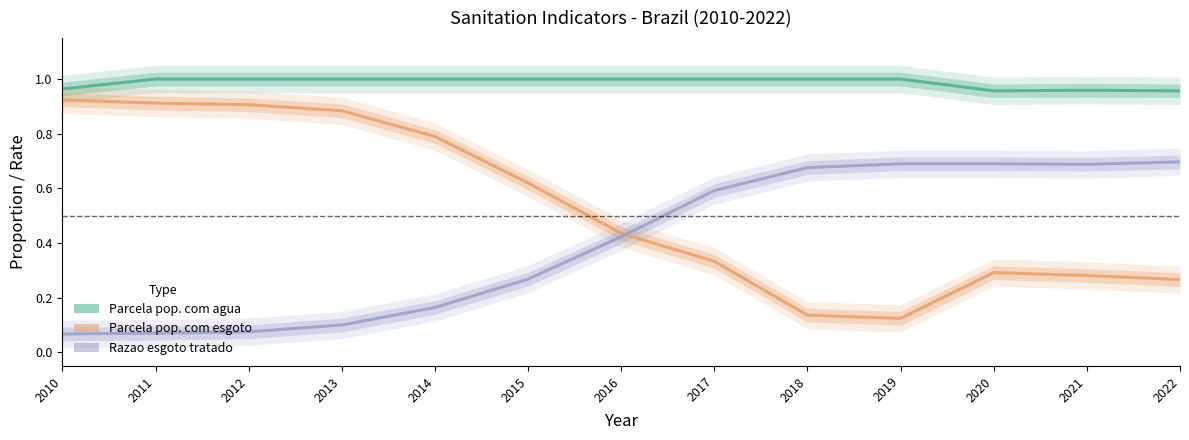

How many lines are shown in the chart?

3